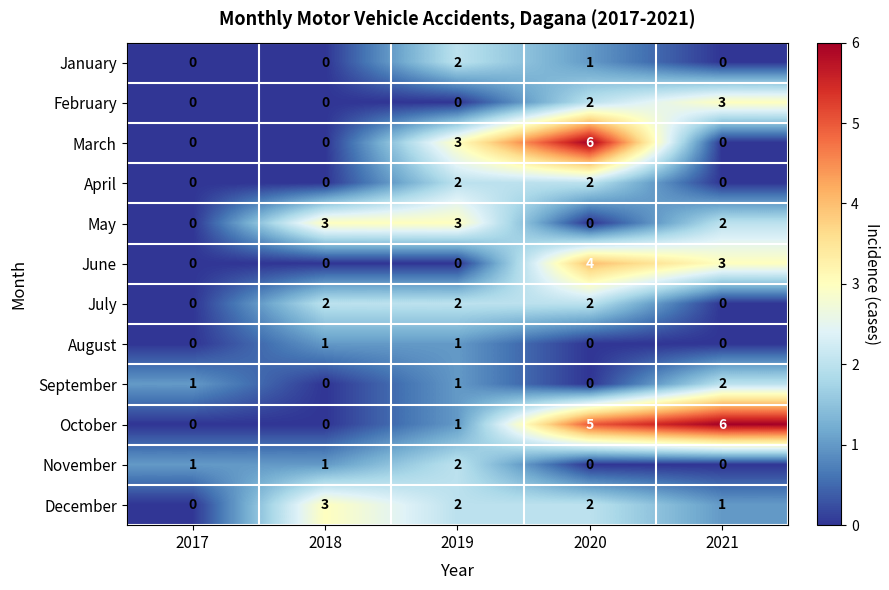

How many values in March are above zero?

2